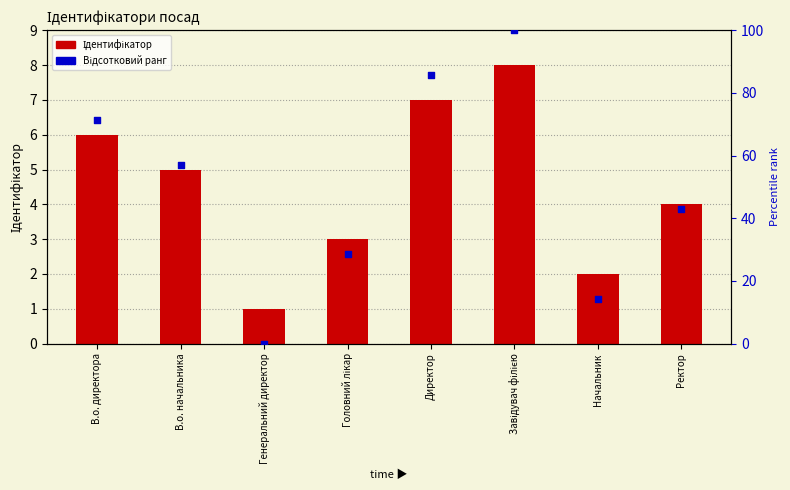

Which series reaches the maximum Y coordinate?

Відсотковий ранг